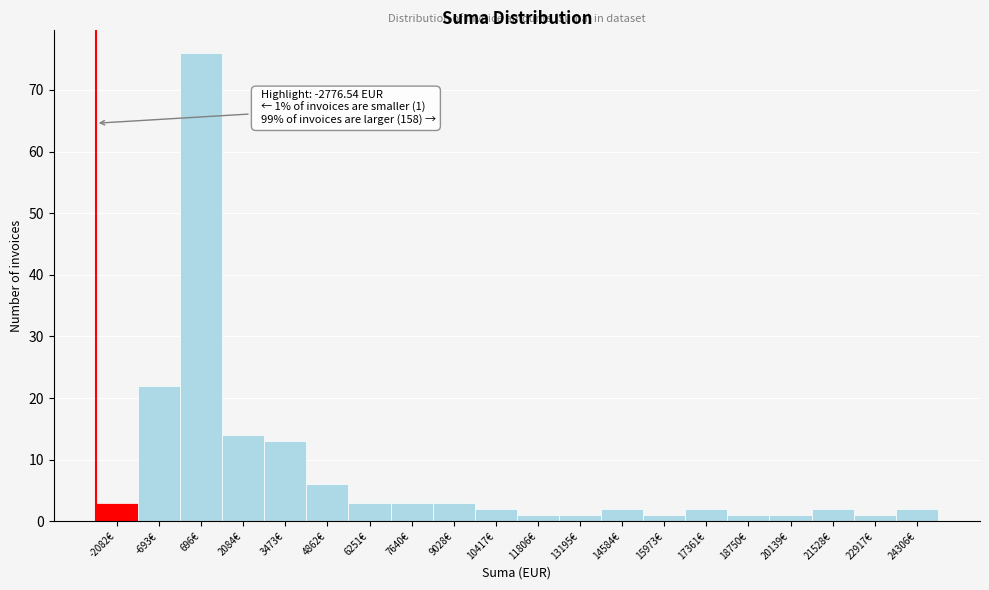

Over which range of the x-axis is the bar tallest?

0 to 1400